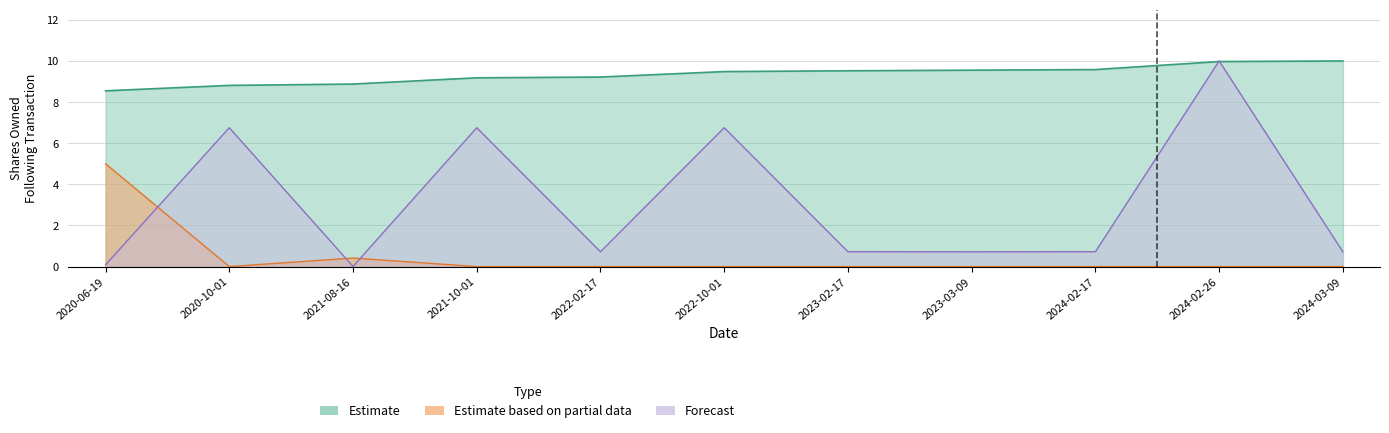

What is the label of the 11th point from the left?

2024-03-09